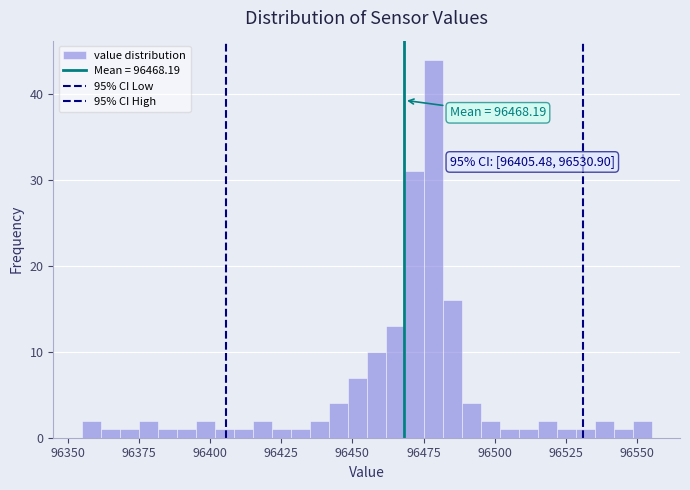

Read against the x-axis, roughly where is the centre of the tallest bar?

96480